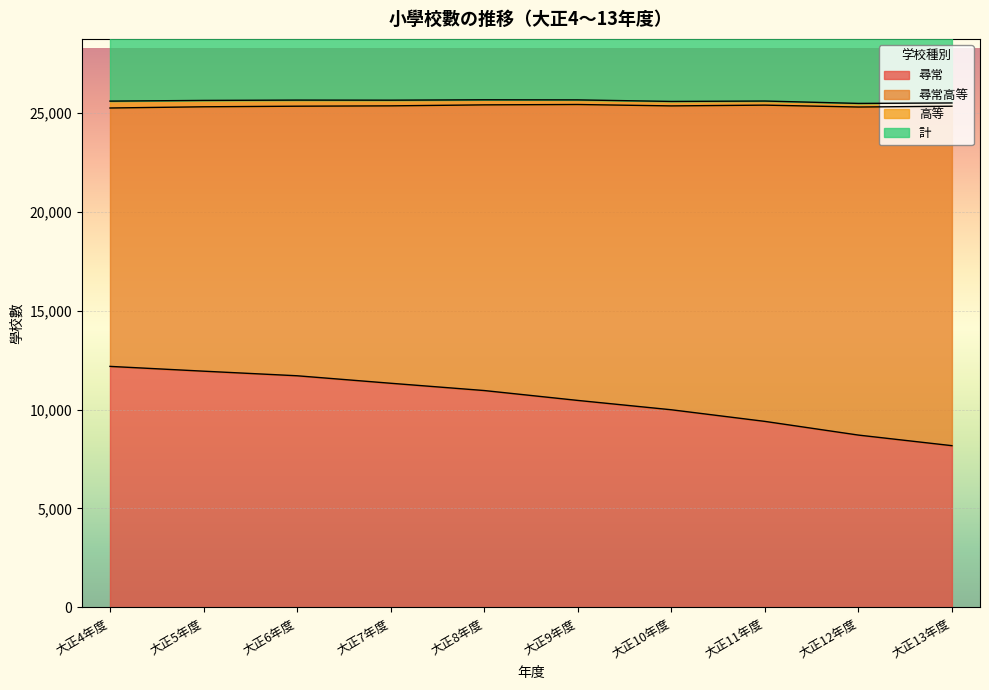

Between 大正9年度 and 大正10年度, which series saw the biggest shift?

尋常